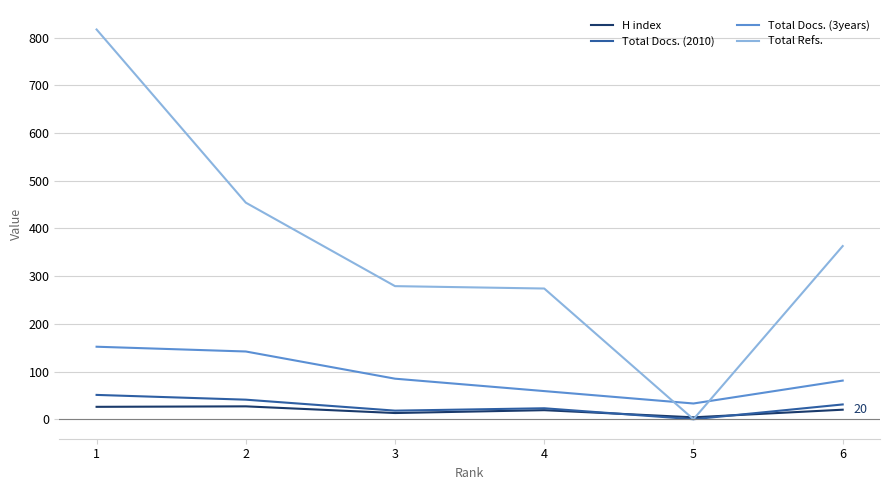

The value of Total Docs. (3years) at 3 is 37. True or false?

False